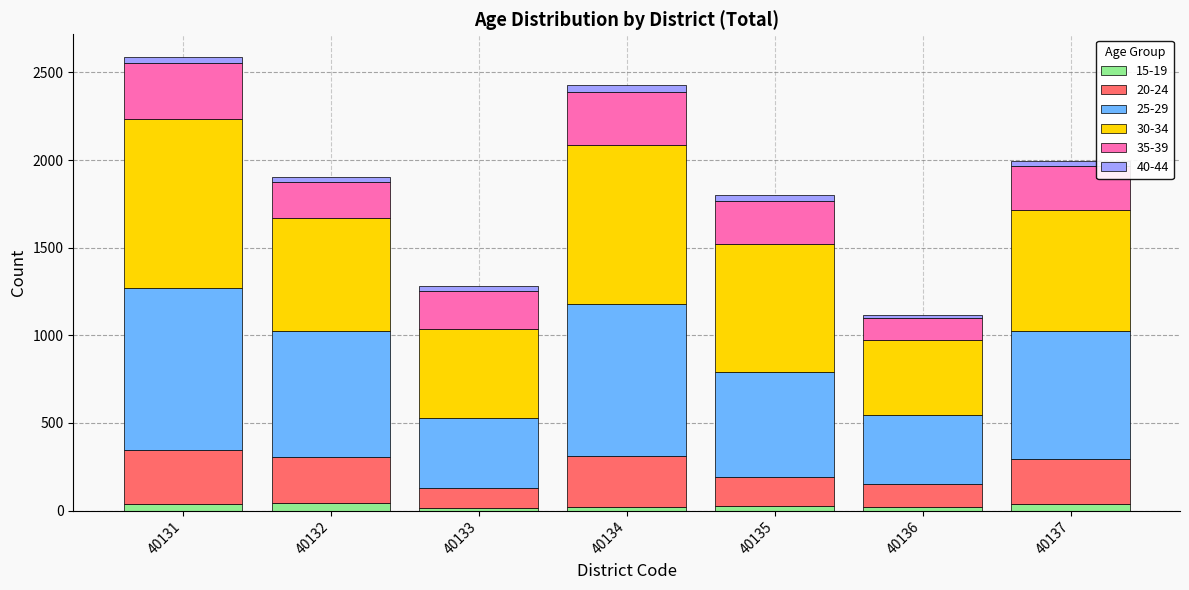

What are all the series names shown in the legend?

15-19, 20-24, 25-29, 30-34, 35-39, 40-44